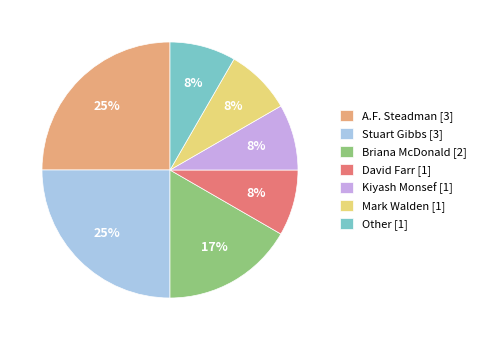

Approximately how many times larger is the value at Stuart Gibbs compared to A.F. Steadman?

1.0